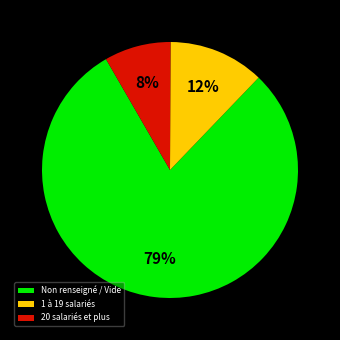

Do 20 salariés et plus and 1 à 19 salariés together represent more than half of the pie?

No